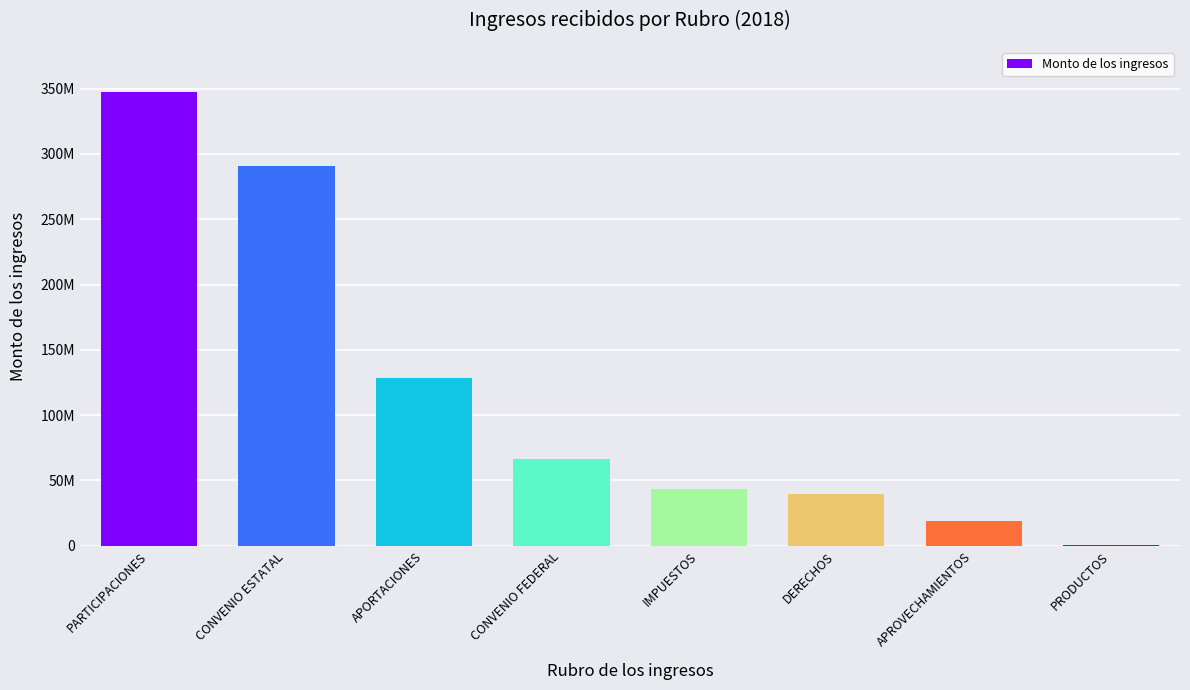

At which label is the value closest to 173830803?

APORTACIONES